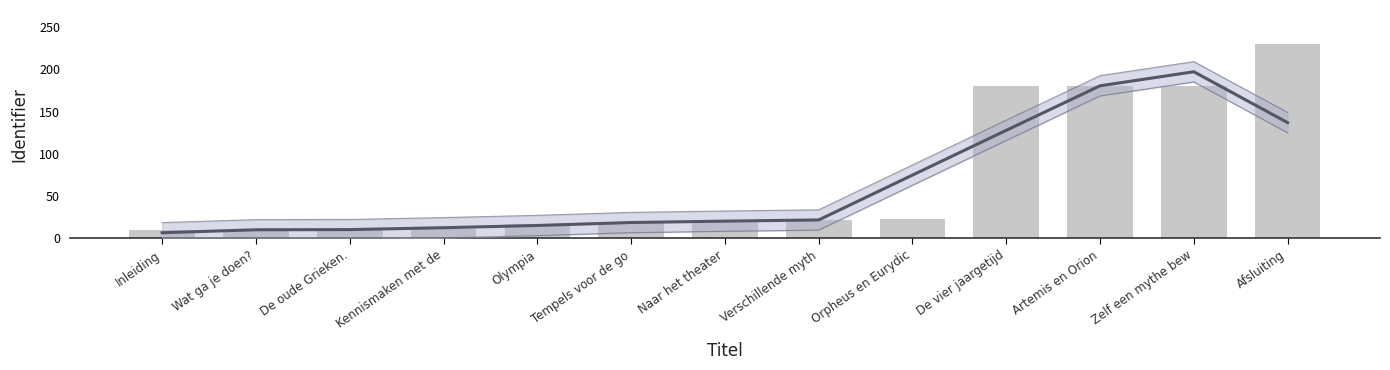

Which series has the largest total across all categories?

Identifier